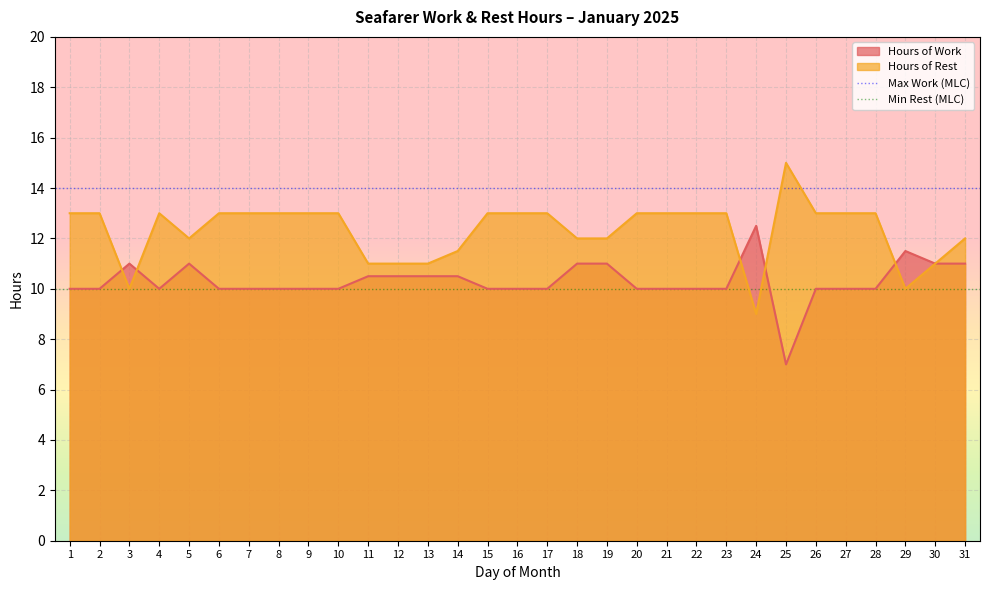

Is the value of Max Work (MLC) at 1 greater than the value of Min Rest (MLC) at 2?

Yes